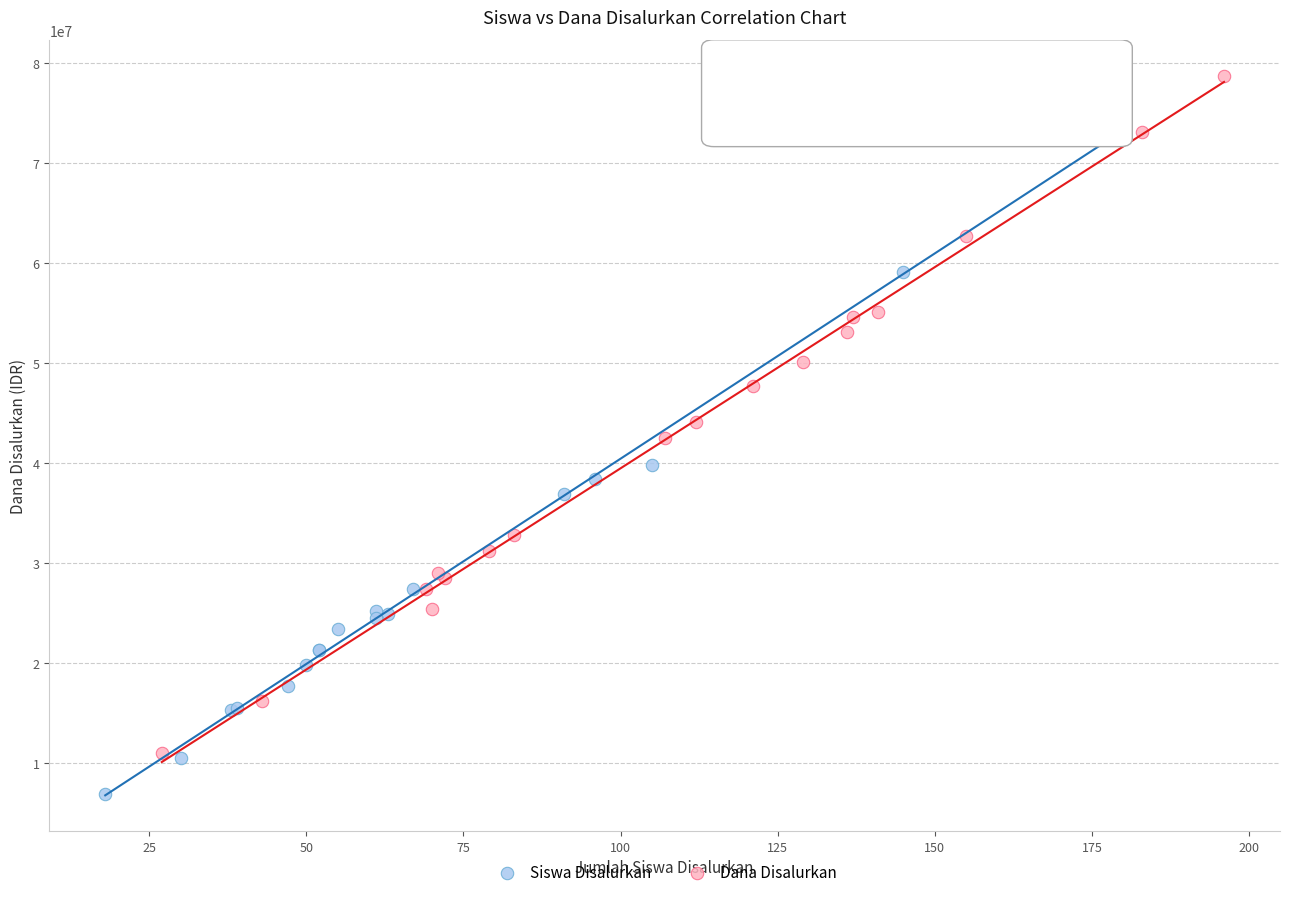

What are all the series names shown in the legend?

Siswa Disalurkan, Dana Disalurkan